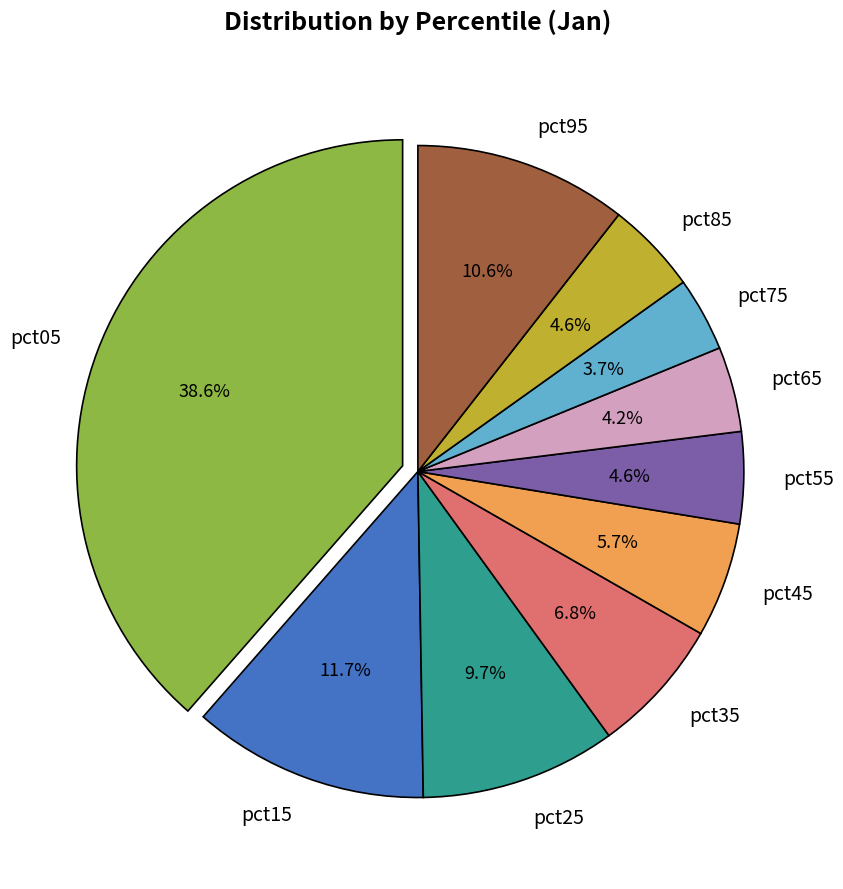

To the nearest percent, what is the average slice percentage?

10%